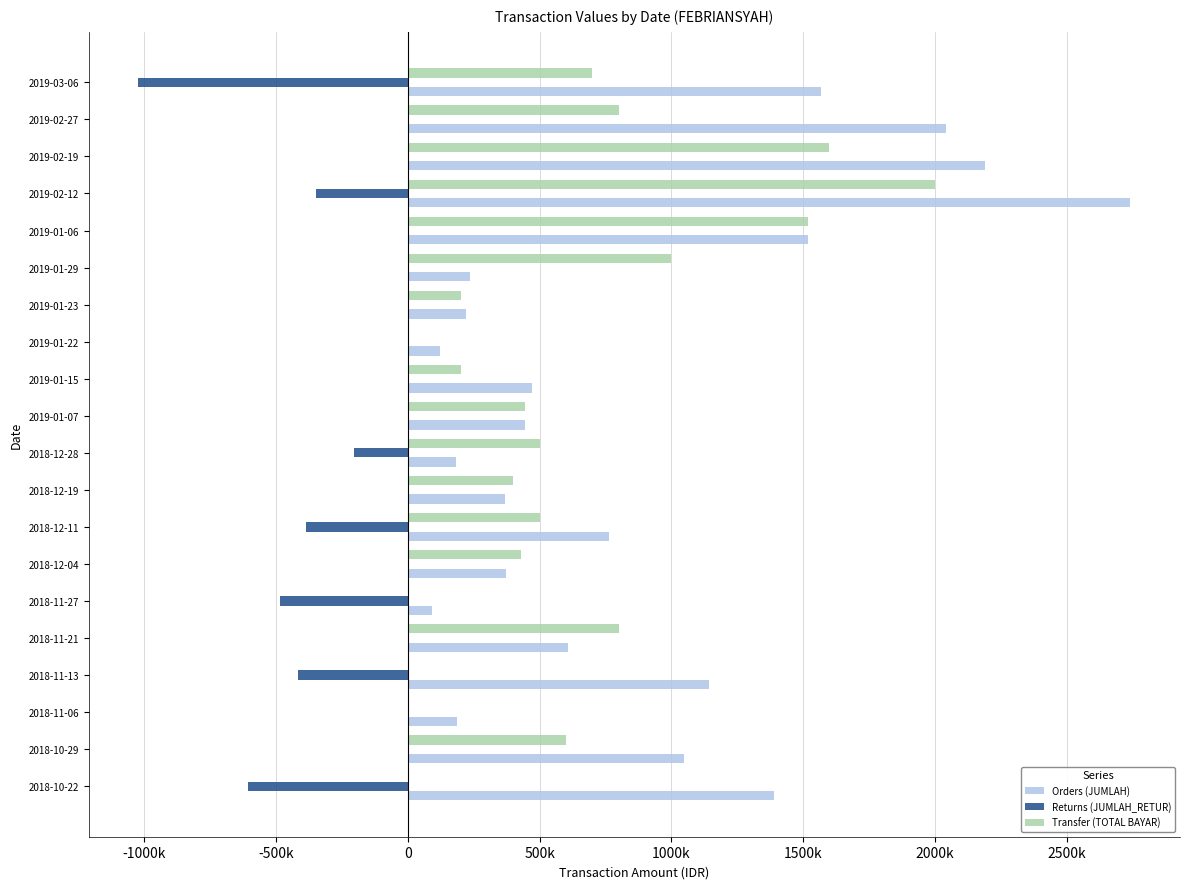

What is the sum of all Orders (JUMLAH) values?

17707246